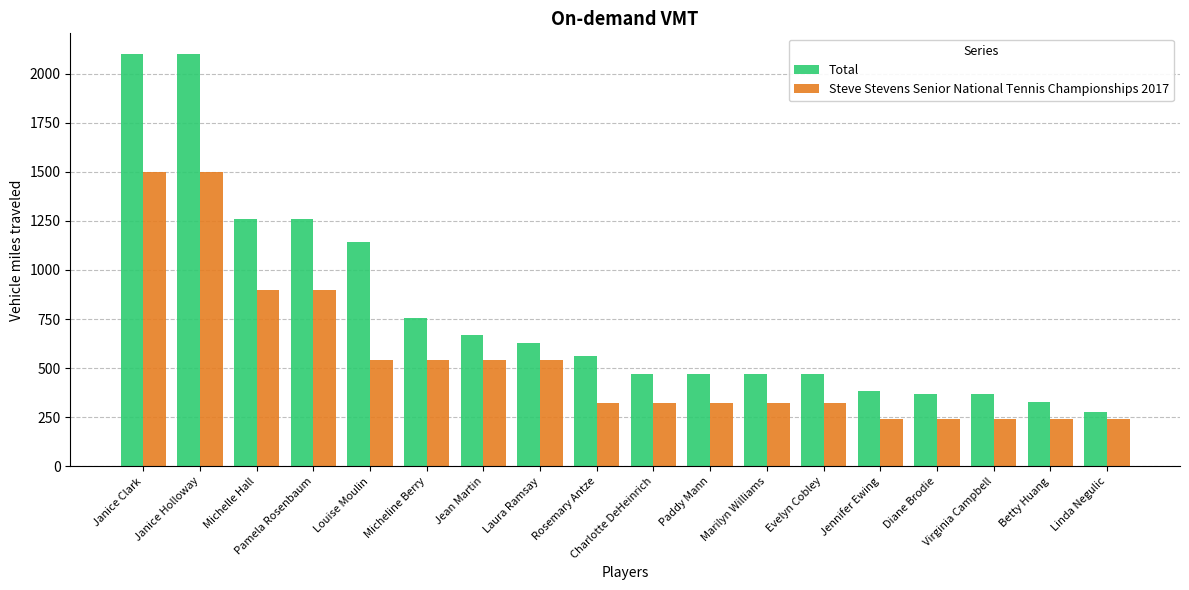

What is the value of the Steve Stevens Senior National Tennis Championships 2017 bar at the 11th from the left?

324.0